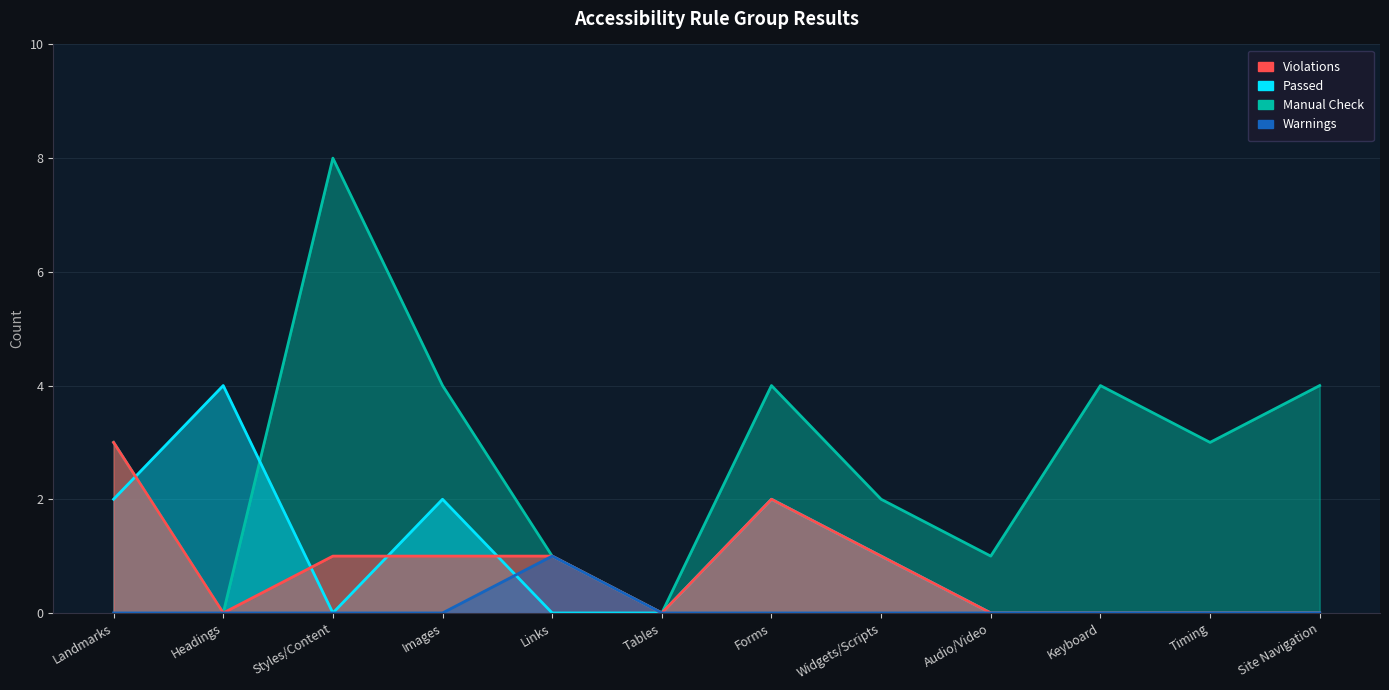

True or false: Passed has a value of 0 at Keyboard.

True